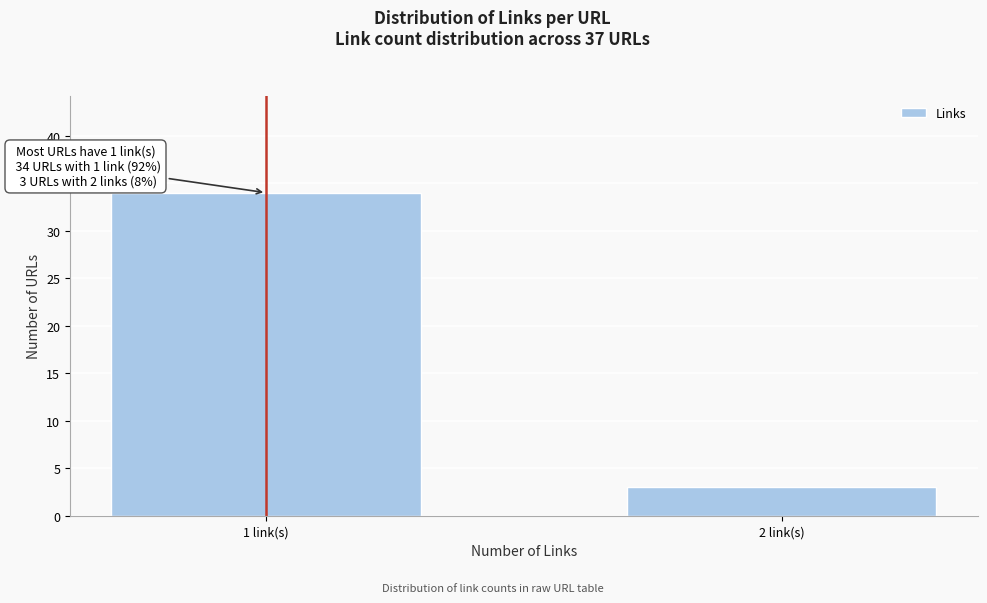

Reading left to right, list all the values displayed in this chart.

1 link(s)=34	2 link(s)=3